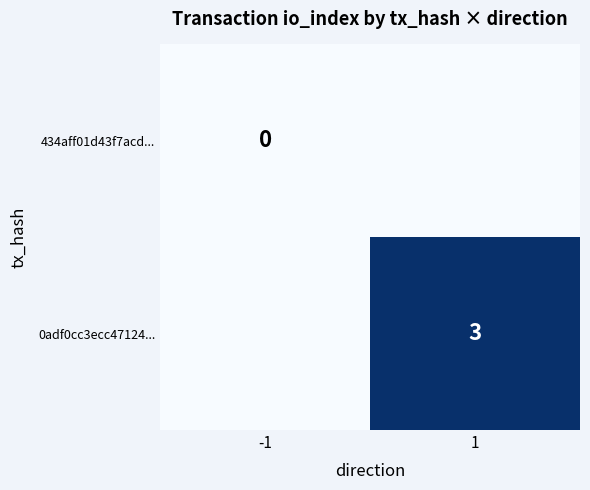

Is it true that 0adf0cc3ecc47124... equals 3 at 1?

True